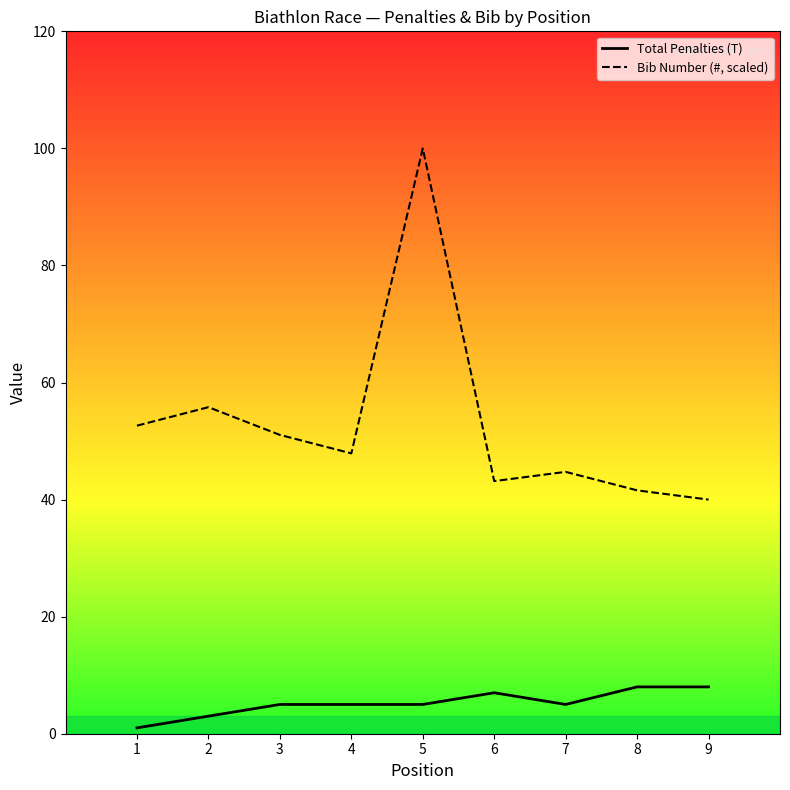

At how many categories does at least one series exceed 82?

1